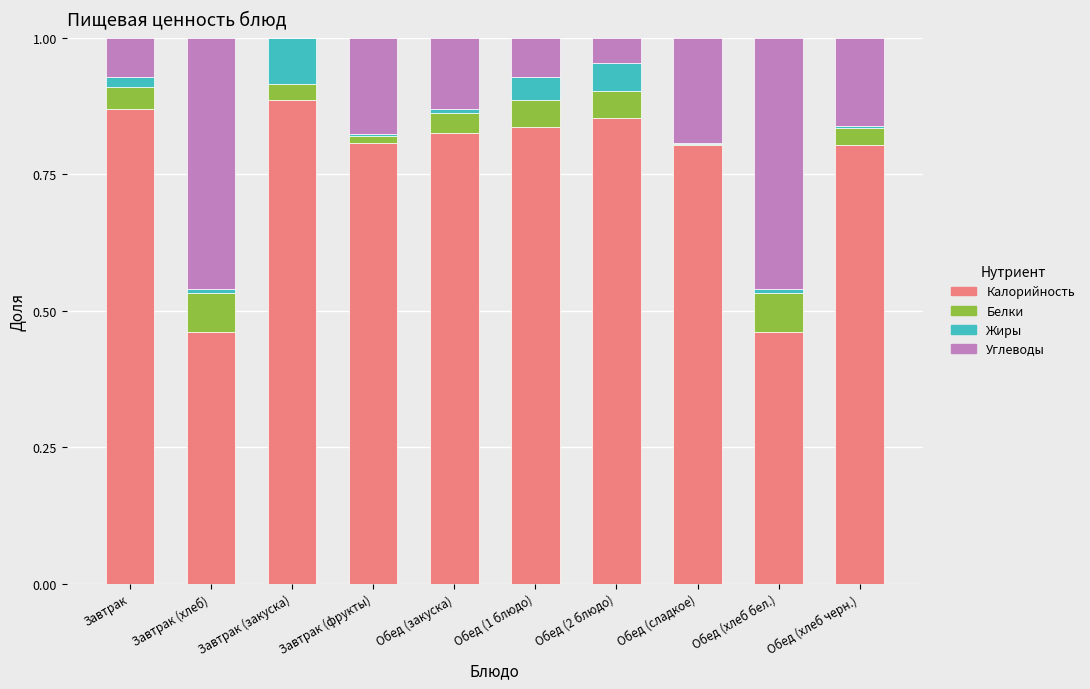

Is it true that Калорийность equals 0.4 at Завтрак (закуска)?

False